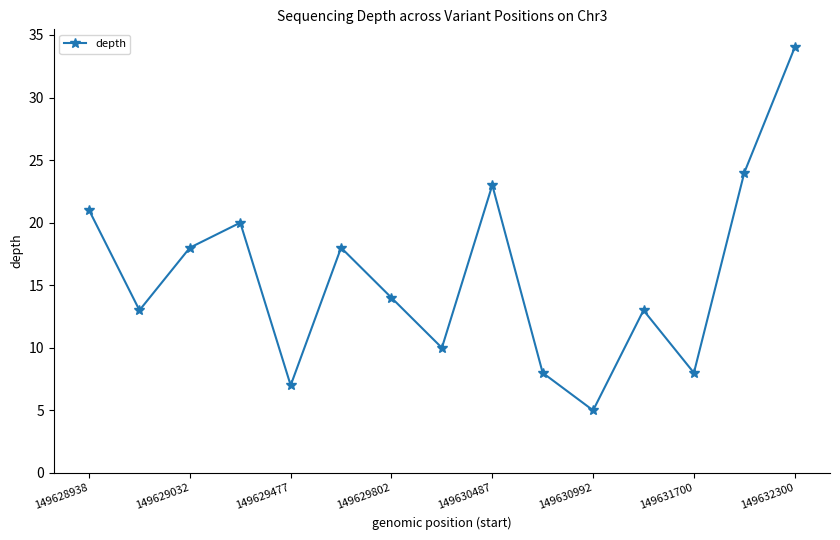

What is the average value?

16